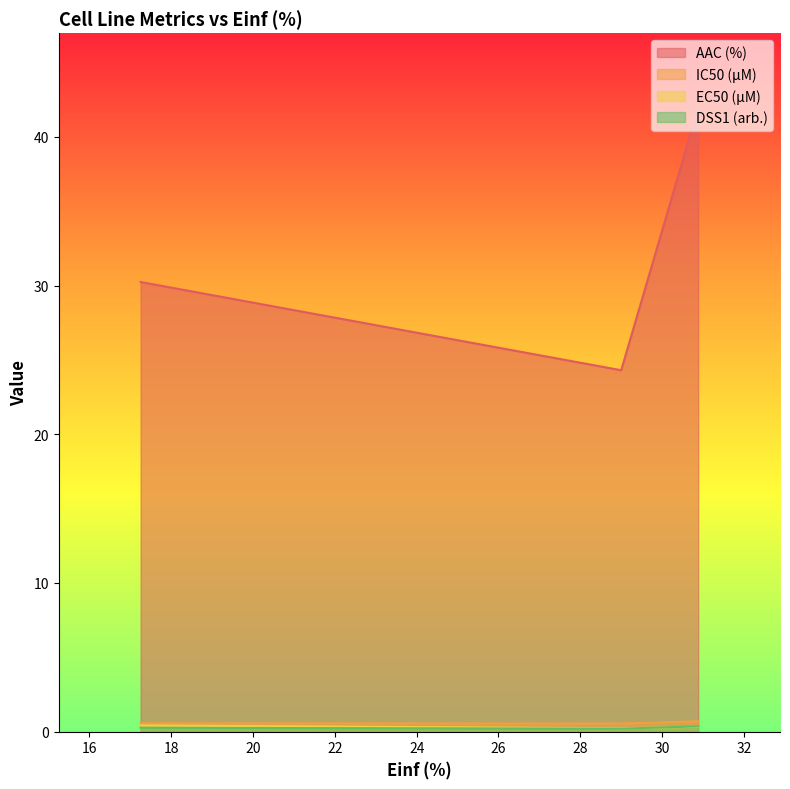

Reading left to right, what are all the values shown in this chart?

AAC (%): 30.2	24.3	42.0
IC50 (µM): 0.6	0.5	0.7
EC50 (µM): 0.4	0.2	0.3
DSS1 (arb.): 0.3	0.2	0.4